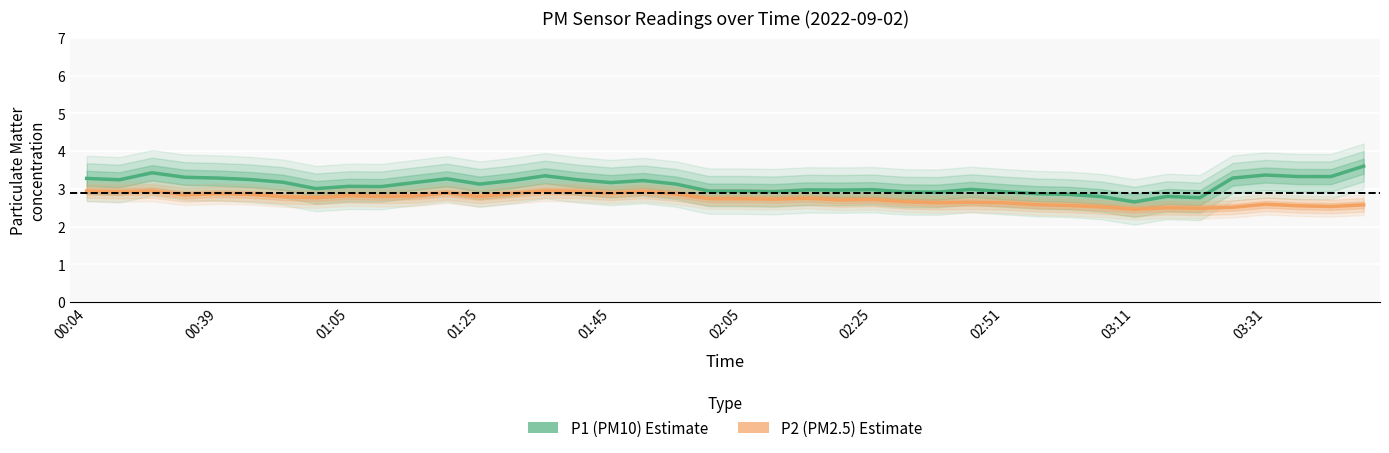

True or false: P1 (PM10) has more than 0 interior local peaks.

True